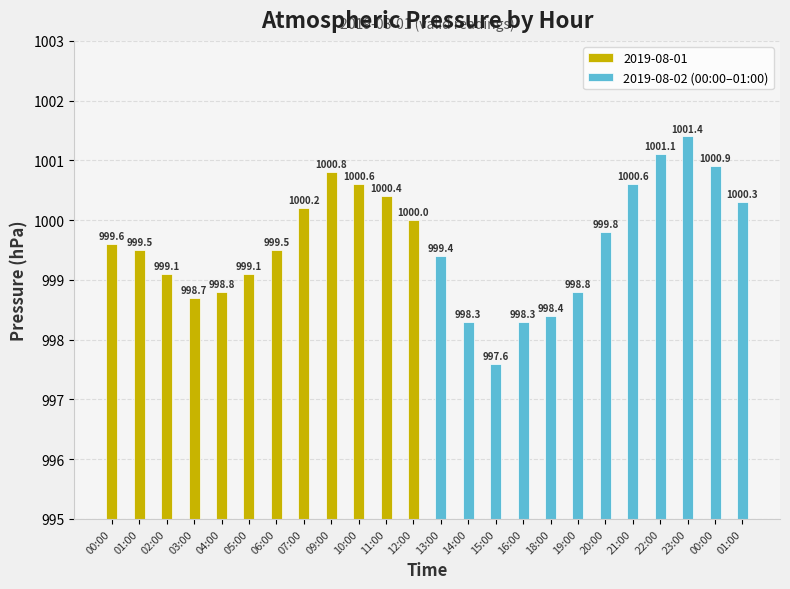

What is the average value?

999.6